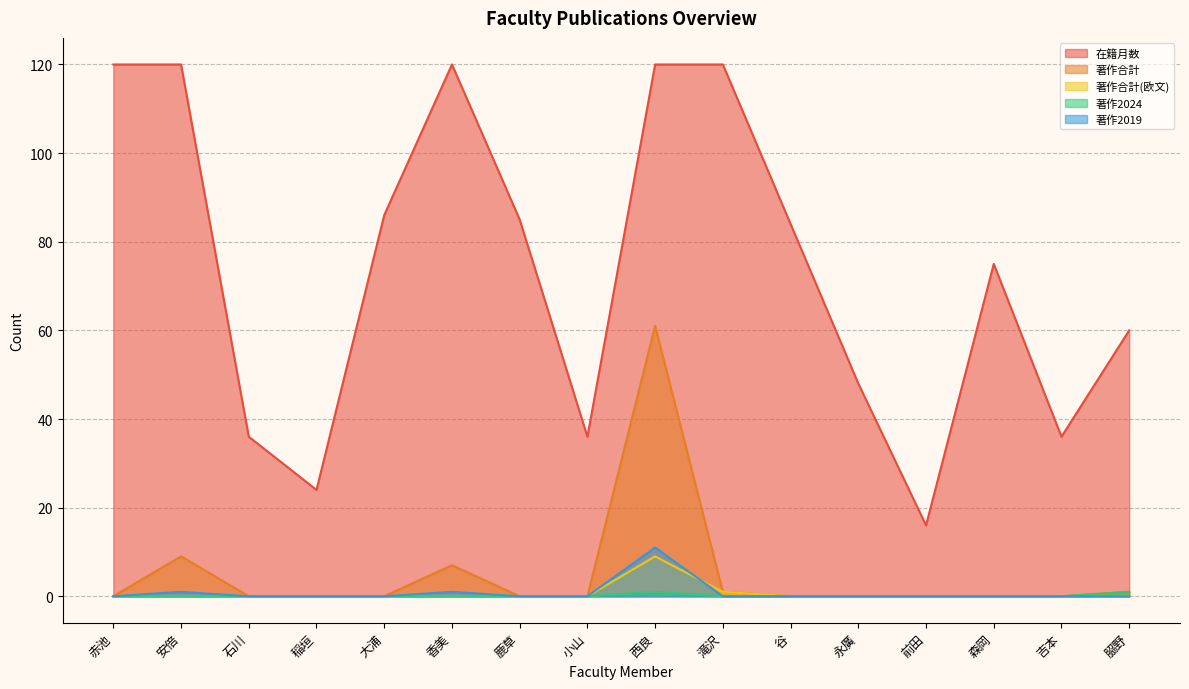

At how many categories does at least one series exceed 76?

8